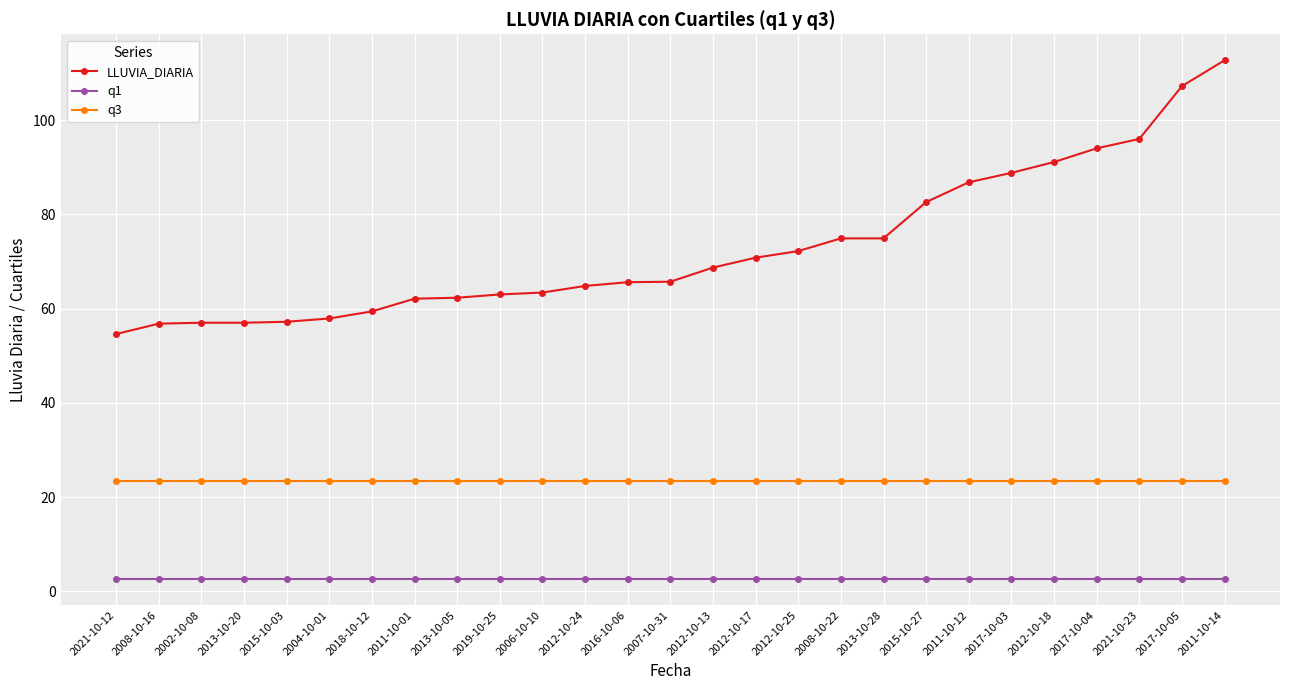

True or false: q1 has a value of 2.6 at 2008-10-22.

True